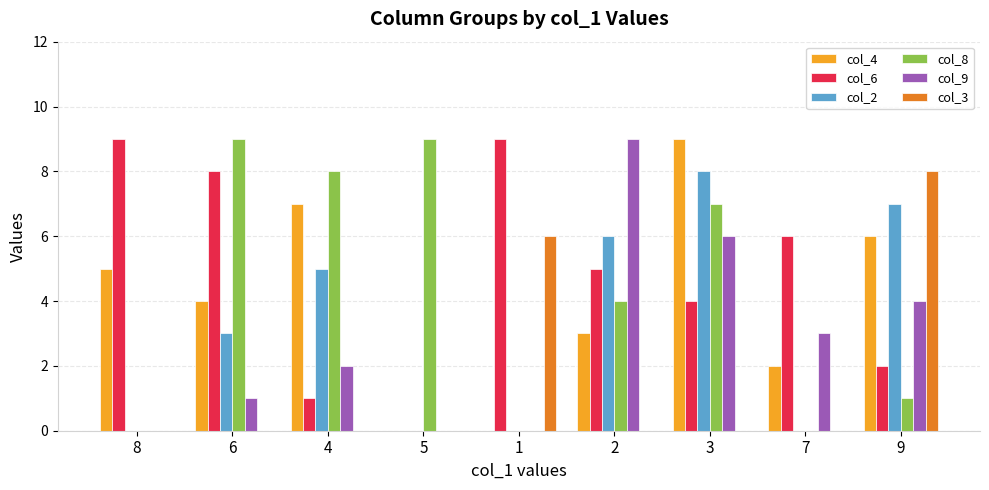

Between 6 and 1, which series saw the biggest shift?

col_8